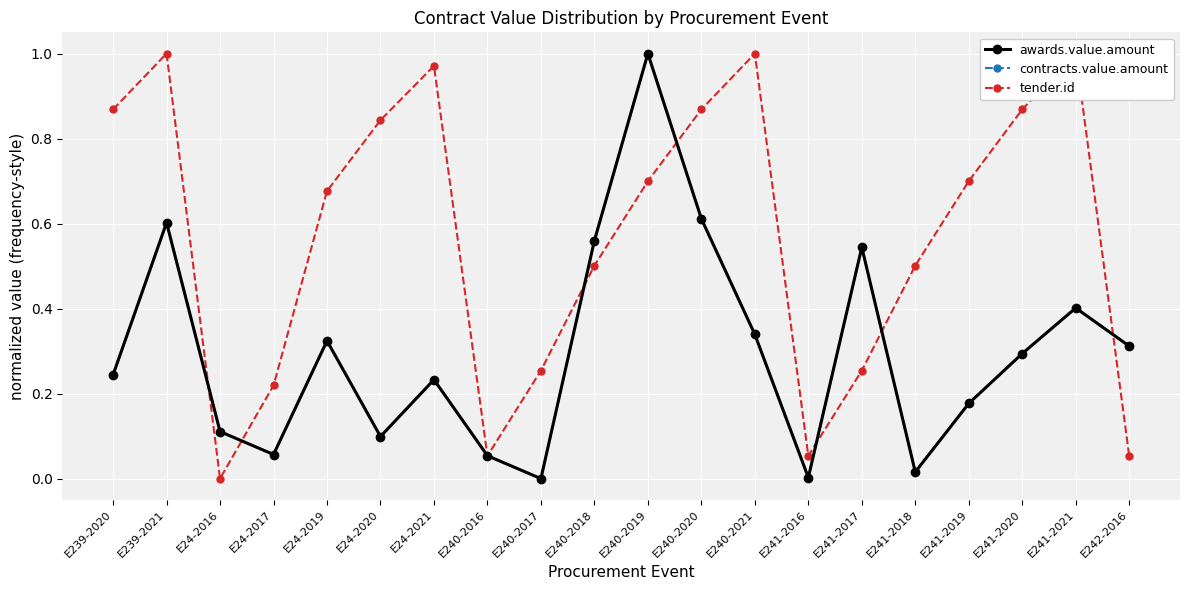

What is the sum of all awards.value.amount values?

6.0